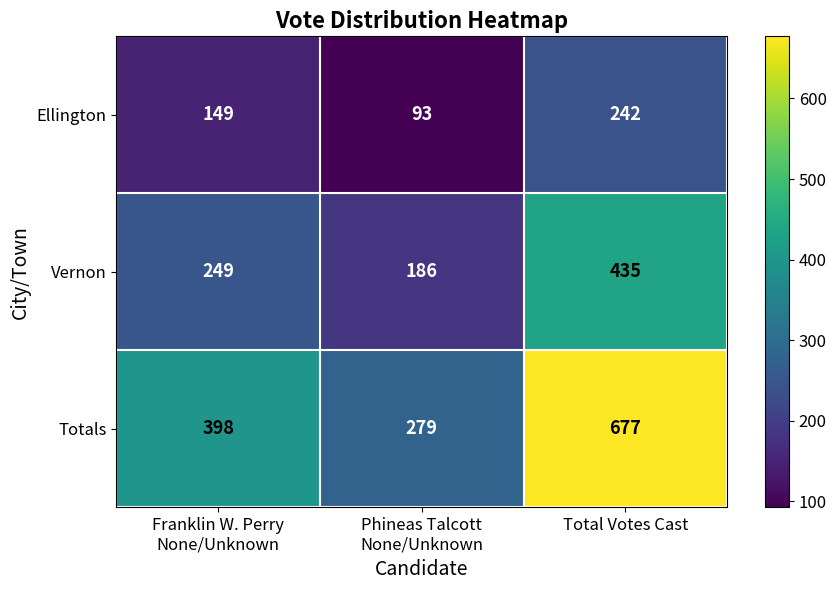

What is the difference between the maximum and minimum values in the Totals series?

398